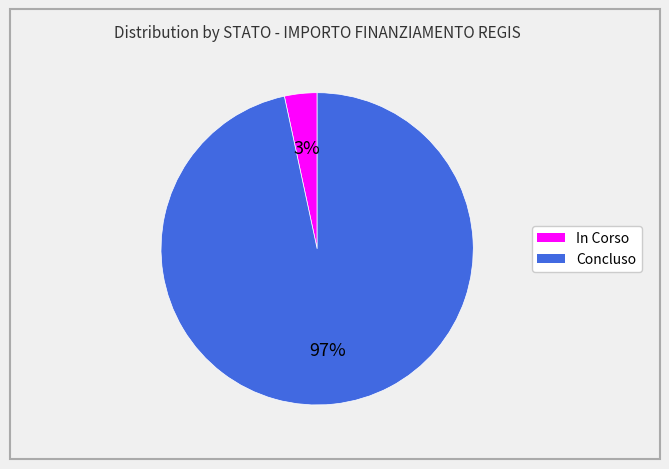

Is there any slice that represents more than half of the pie?

Yes